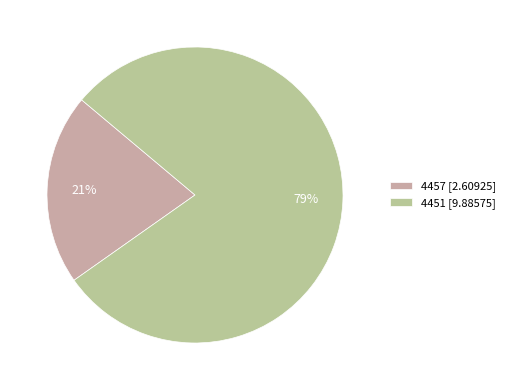

Count the number of slices in the pie.

2